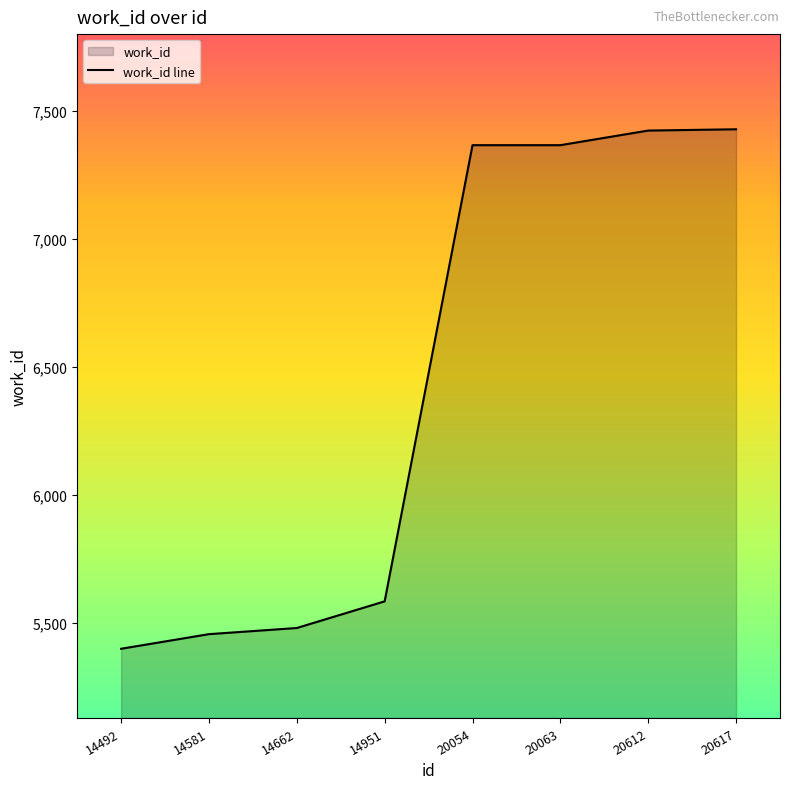

At which label is the value closest to 6413?

14951